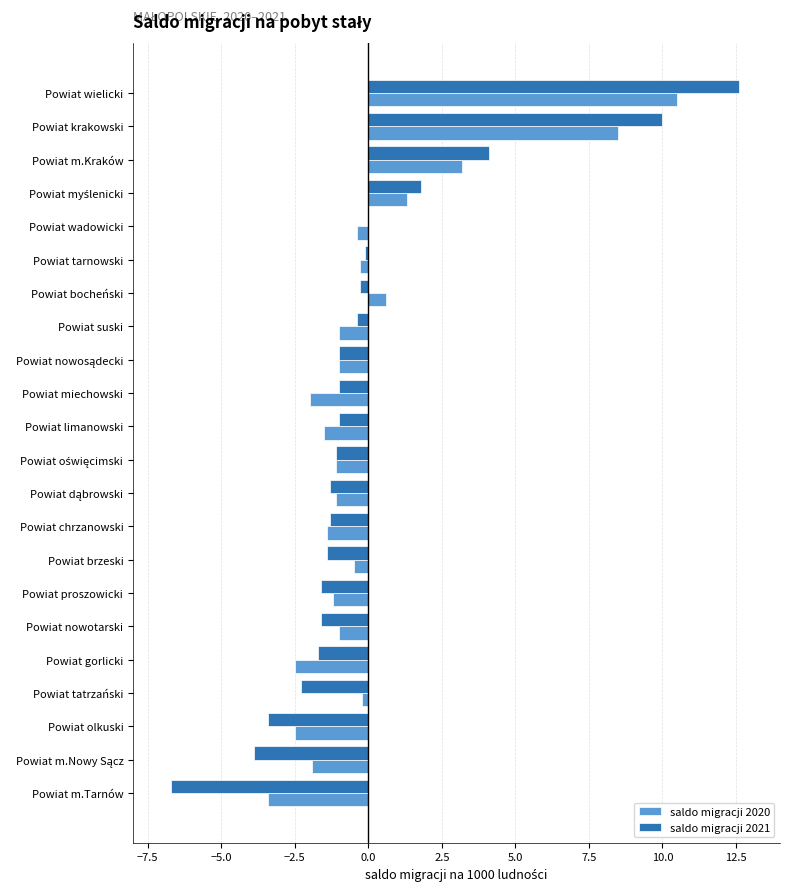

Is it true that saldo migracji 2021 equals -1.0 at Powiat limanowski?

True